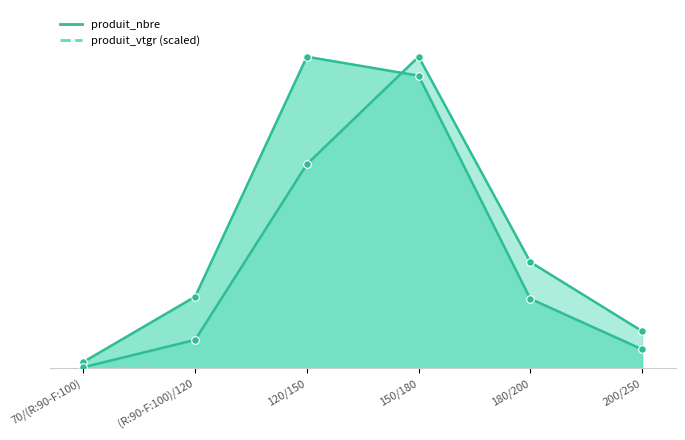

What are all the series names shown in the legend?

produit_nbre, produit_vtgr